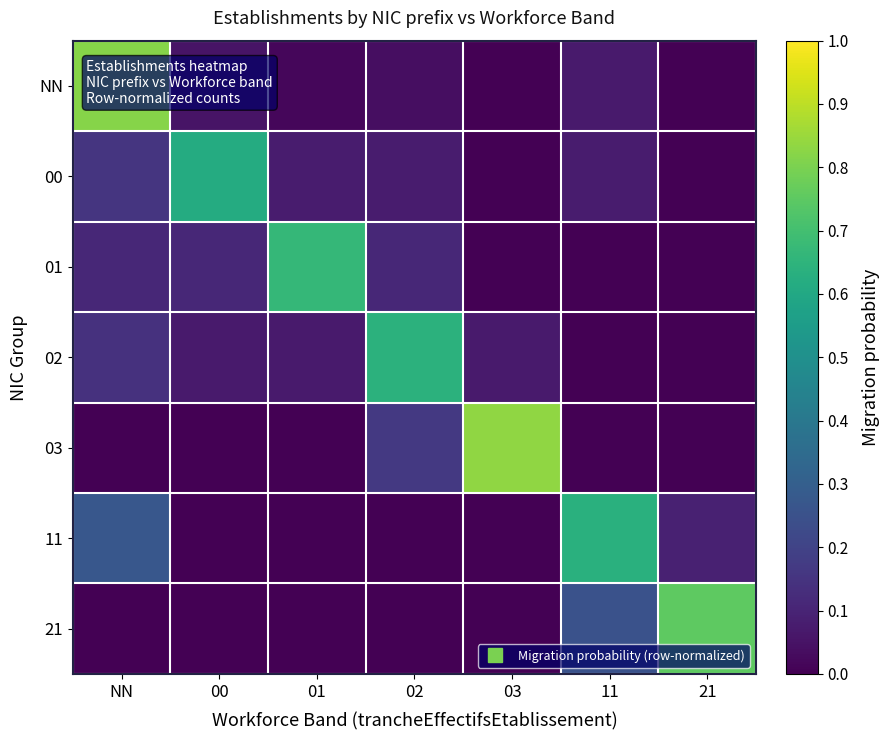

What is the difference between the highest and lowest values at 03?

0.8